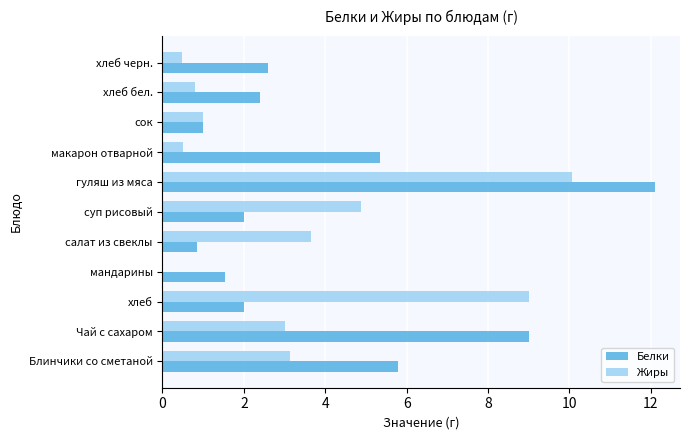

How many values in Жиры are above zero?

10